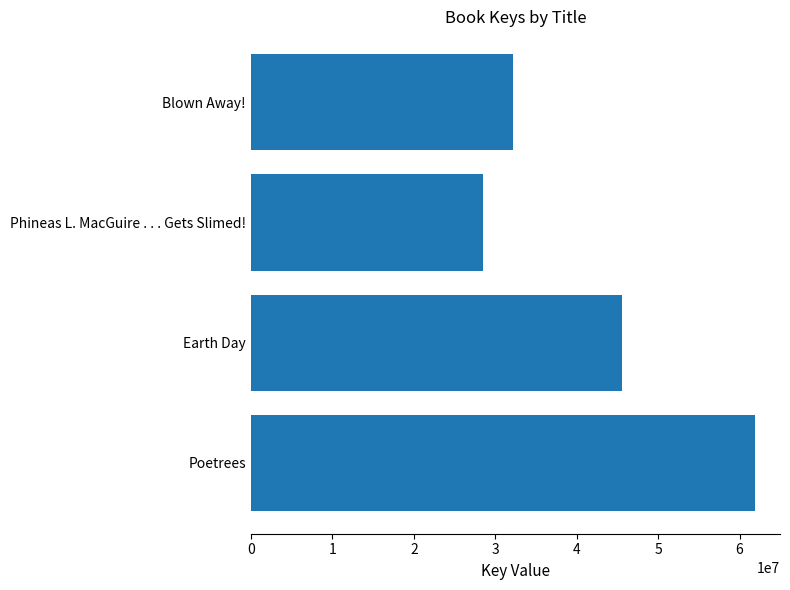

The value at Earth Day is 76141010. True or false?

False